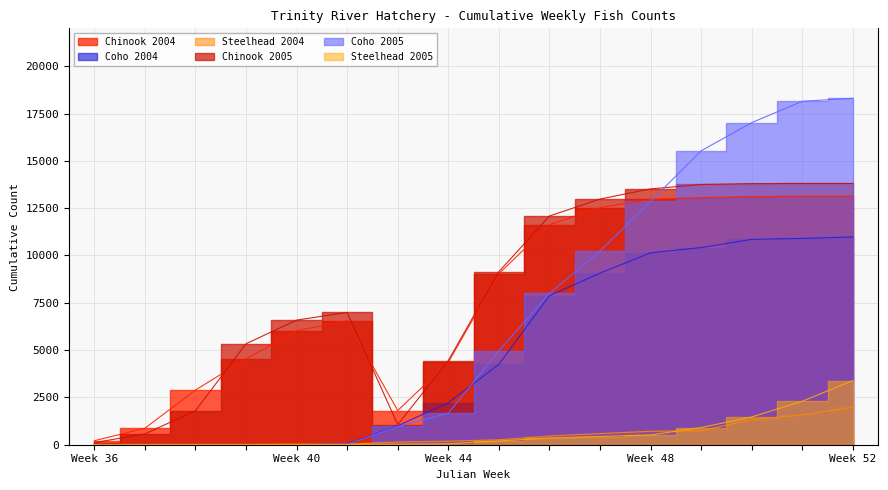

Does the chart have visible grid lines?

Yes